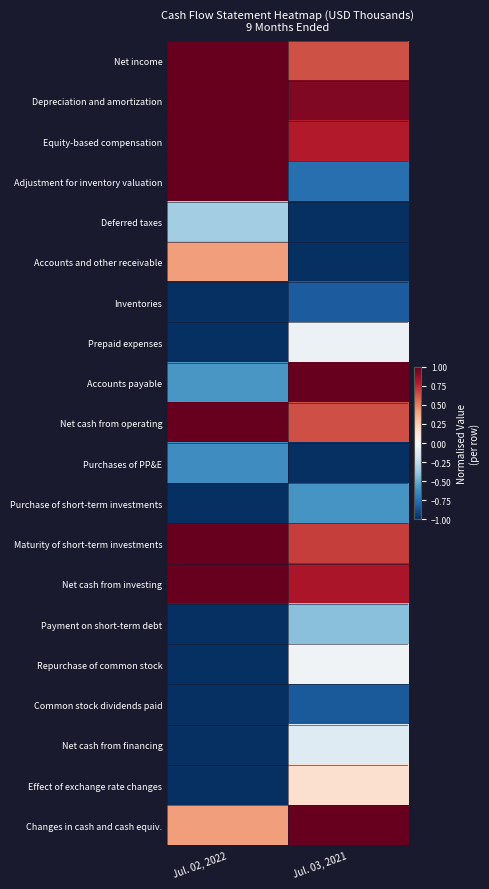

Which series has the widest spread of values?

Adjustment for inventory valuation